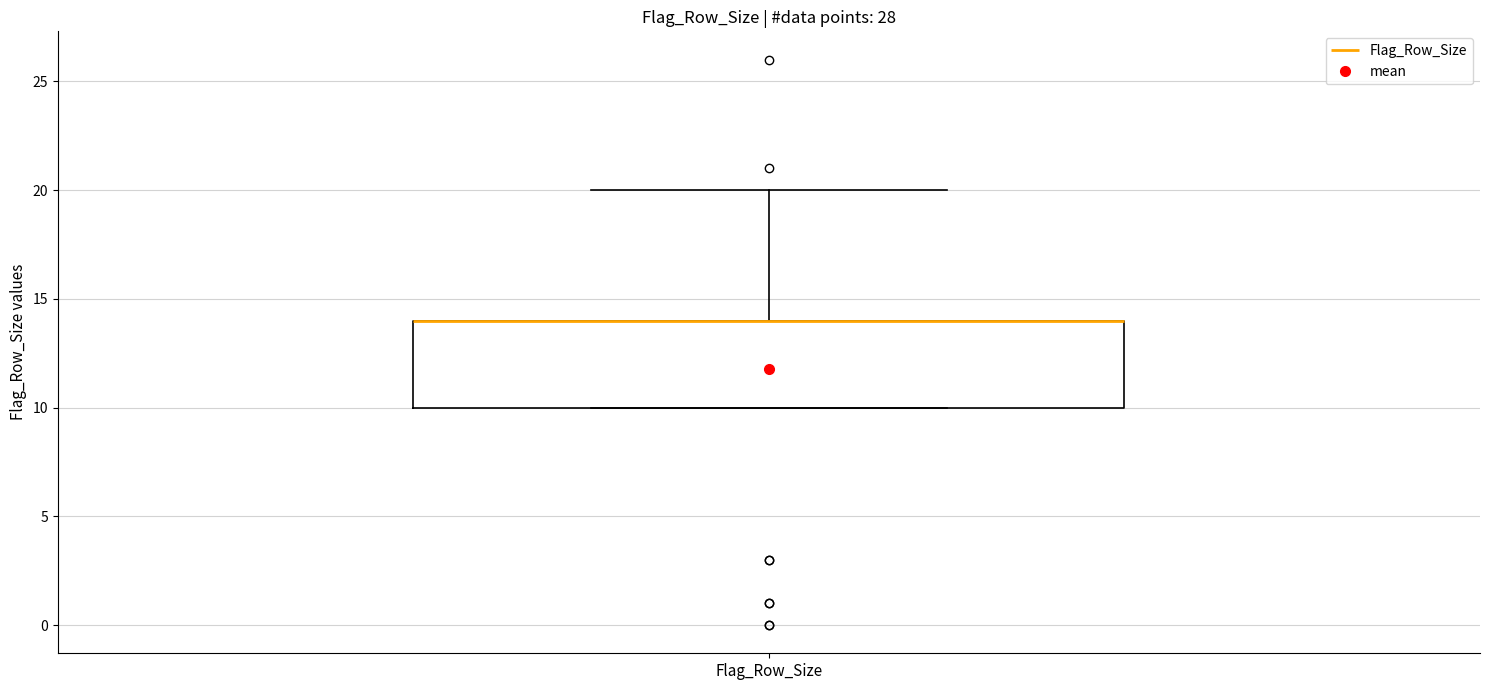

Where is the upper edge of the box for Flag_Row_Size on the y-axis? The values are not printed on the chart, so give them approximately, as read against the axis.

14